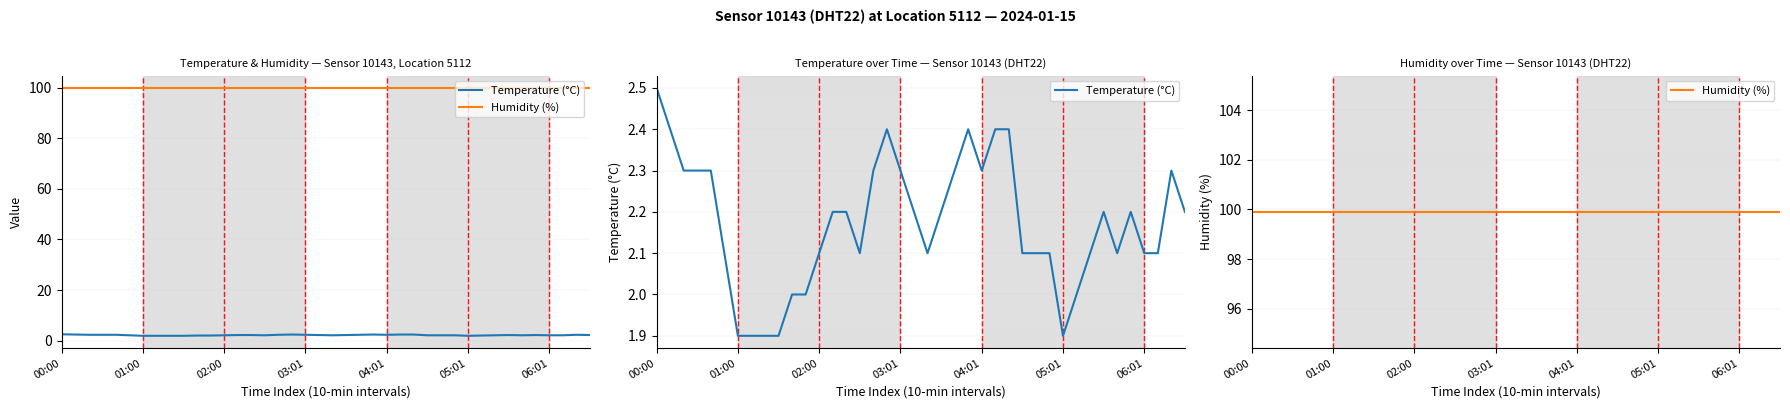

True or false: Humidity (%) and Temperature (°C) intersect in this chart.

False